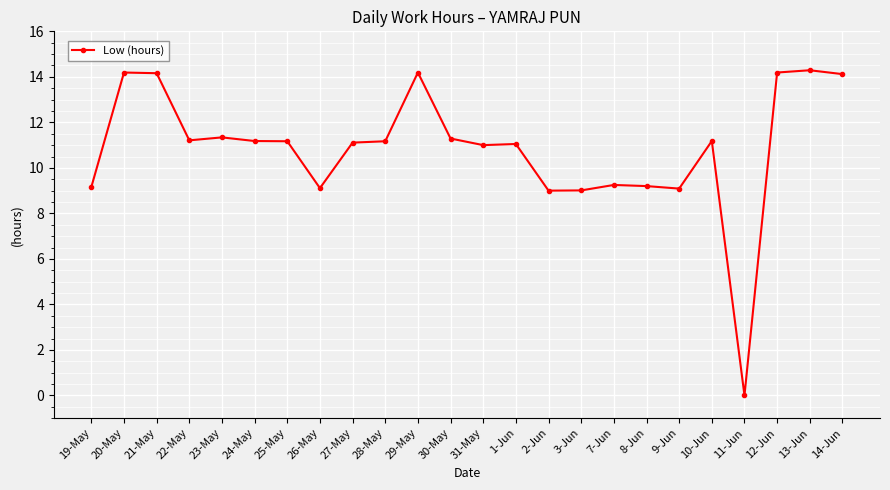

What value does the data have at 1-Jun?

11.1